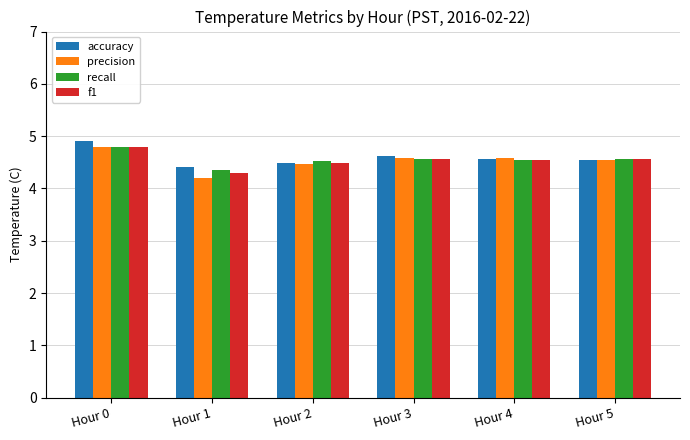

How many precision values are between 4 and 5?

6